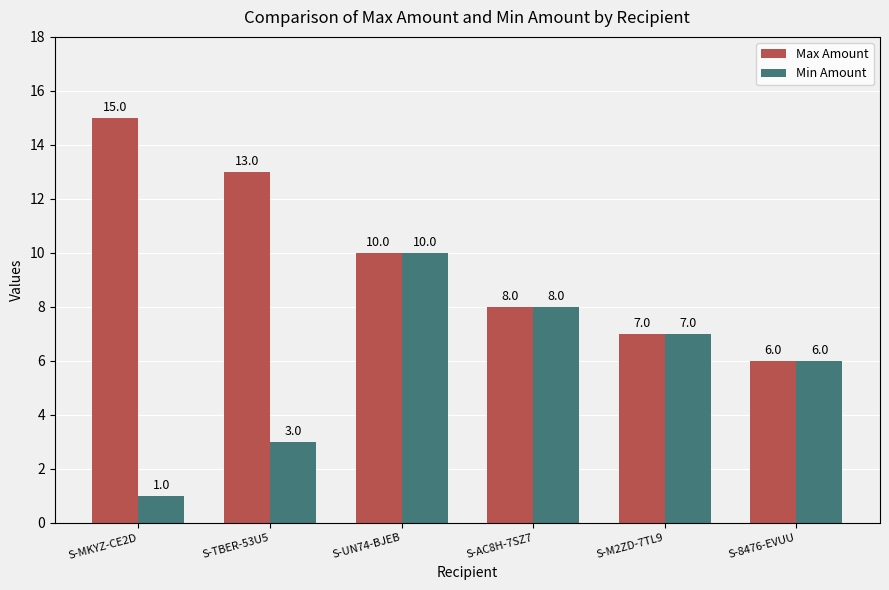

At which label does Min Amount first exceed 7?

S-UN74-BJEB